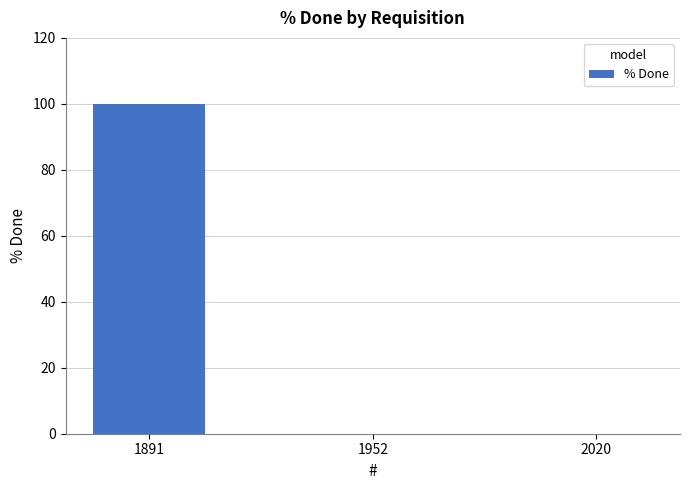

What is the greatest value displayed?

100